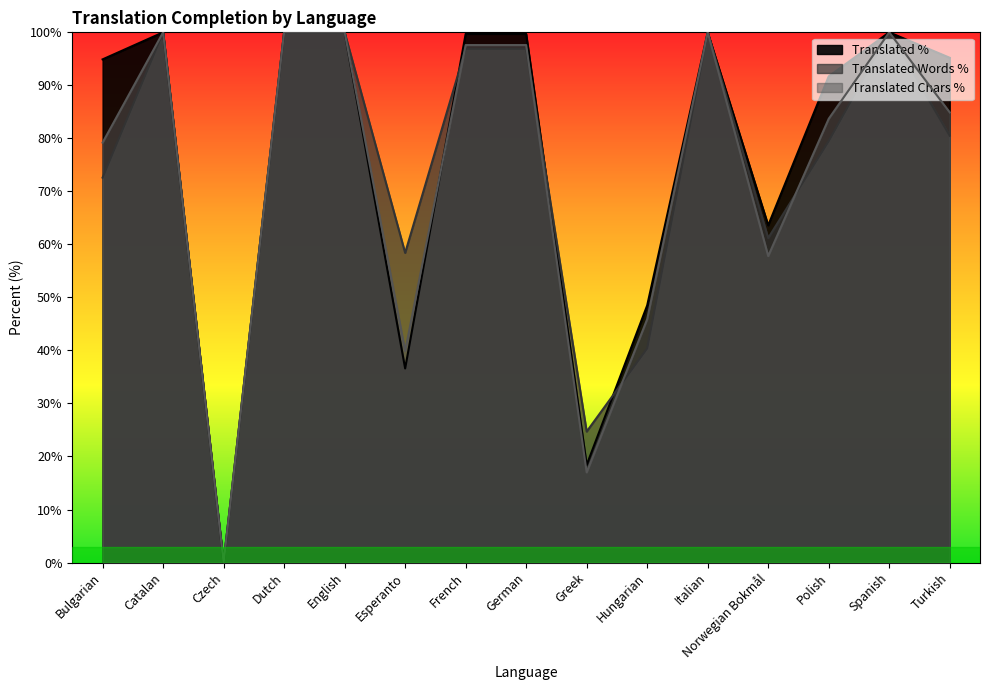

Does the chart have visible grid lines?

No